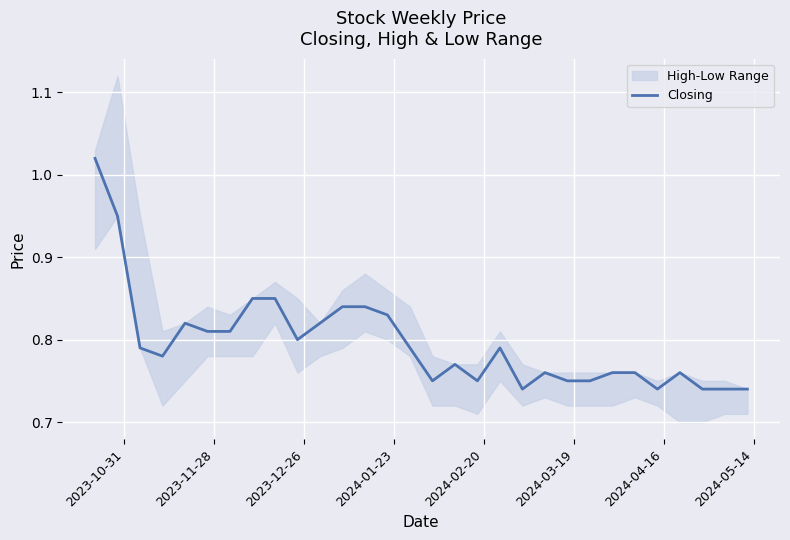

Reading left to right, extract all data points from this chart.

1.0	0.9	0.8	0.8	0.8	0.8	0.8	0.8	0.8	0.8	0.8	0.8	0.8	0.8	0.8	0.8	0.8	0.8	0.8	0.7	0.8	0.8	0.8	0.8	0.8	0.7	0.8	0.7	0.7	0.7